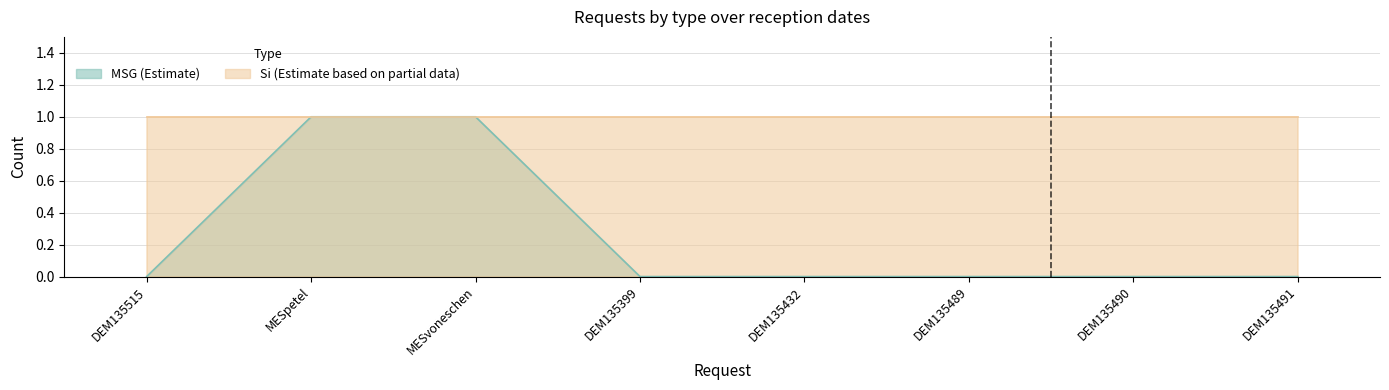

Rank the categories by value from highest to lowest.

MESpetel, MESvoneschen, DEM135515, DEM135399, DEM135432, DEM135489, DEM135490, DEM135491